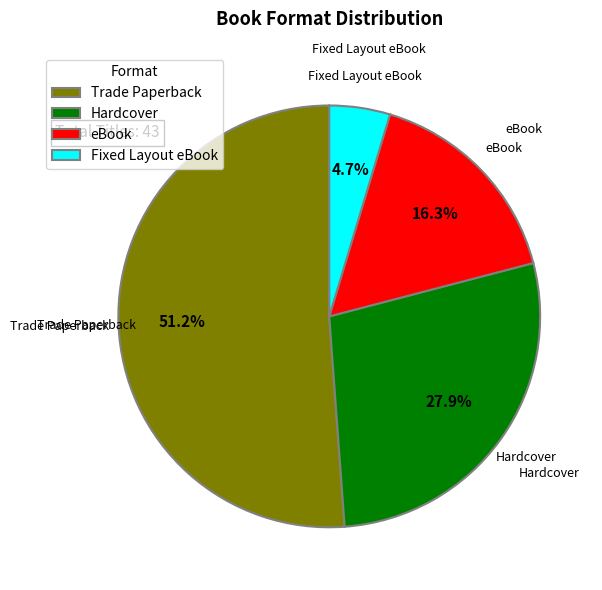

To the nearest percent, what portion does Hardcover represent?

28%